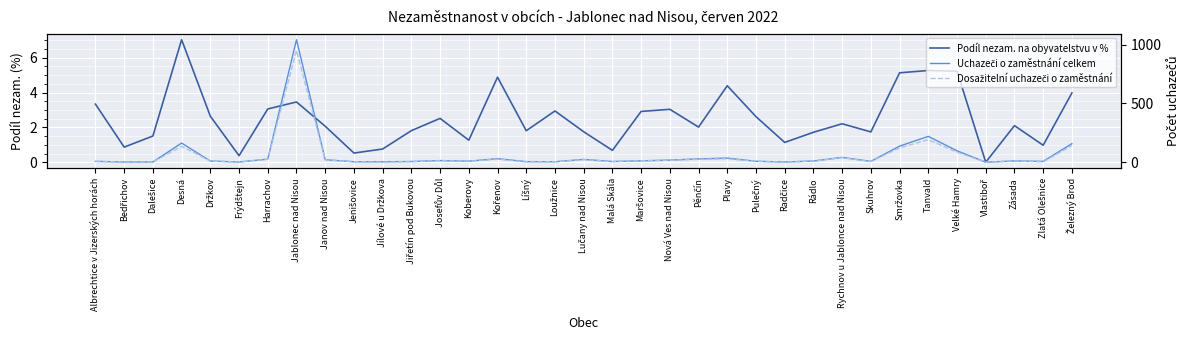

How many lines are shown in the chart?

3